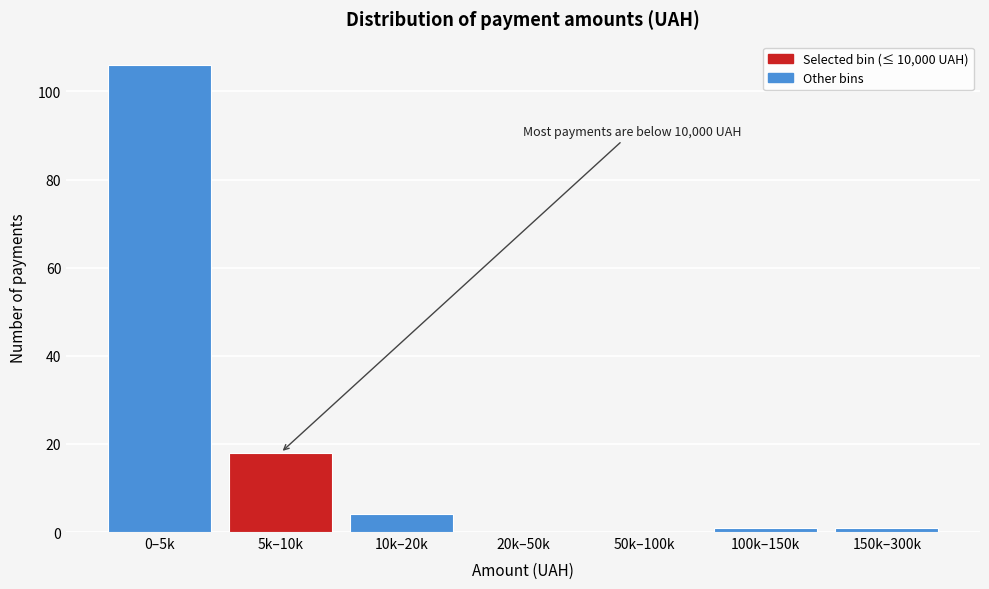

Reading left to right, list all the values displayed in this chart.

0–5k=106	5k–10k=18	10k–20k=4	20k–50k=0	50k–100k=0	100k–150k=1	150k–300k=1